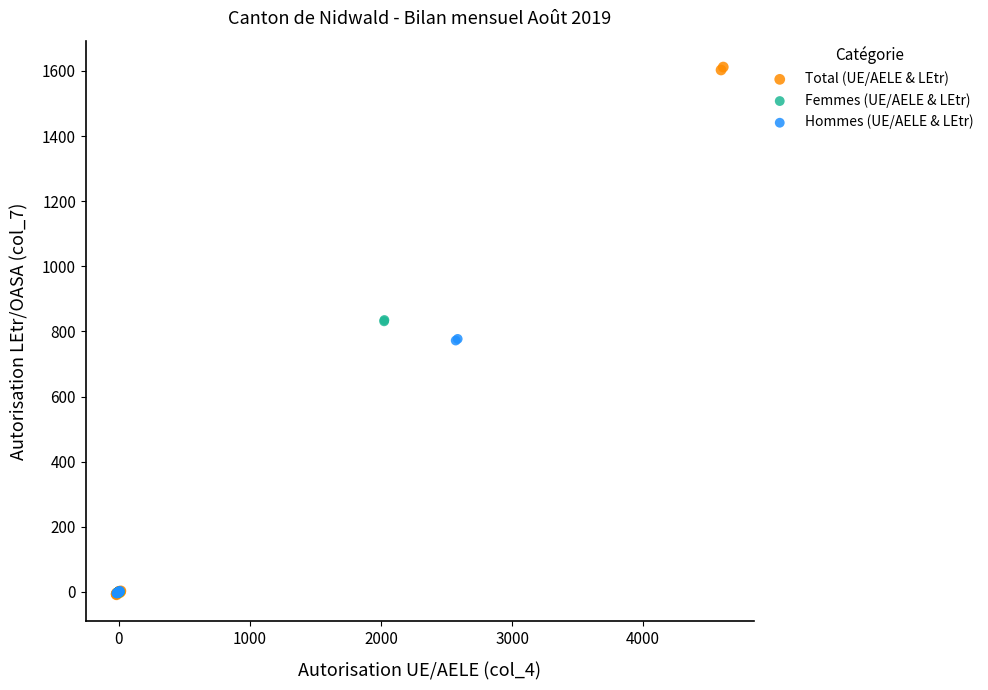

Which series has the largest Y range (max minus min)?

Total (UE/AELE & LEtr)